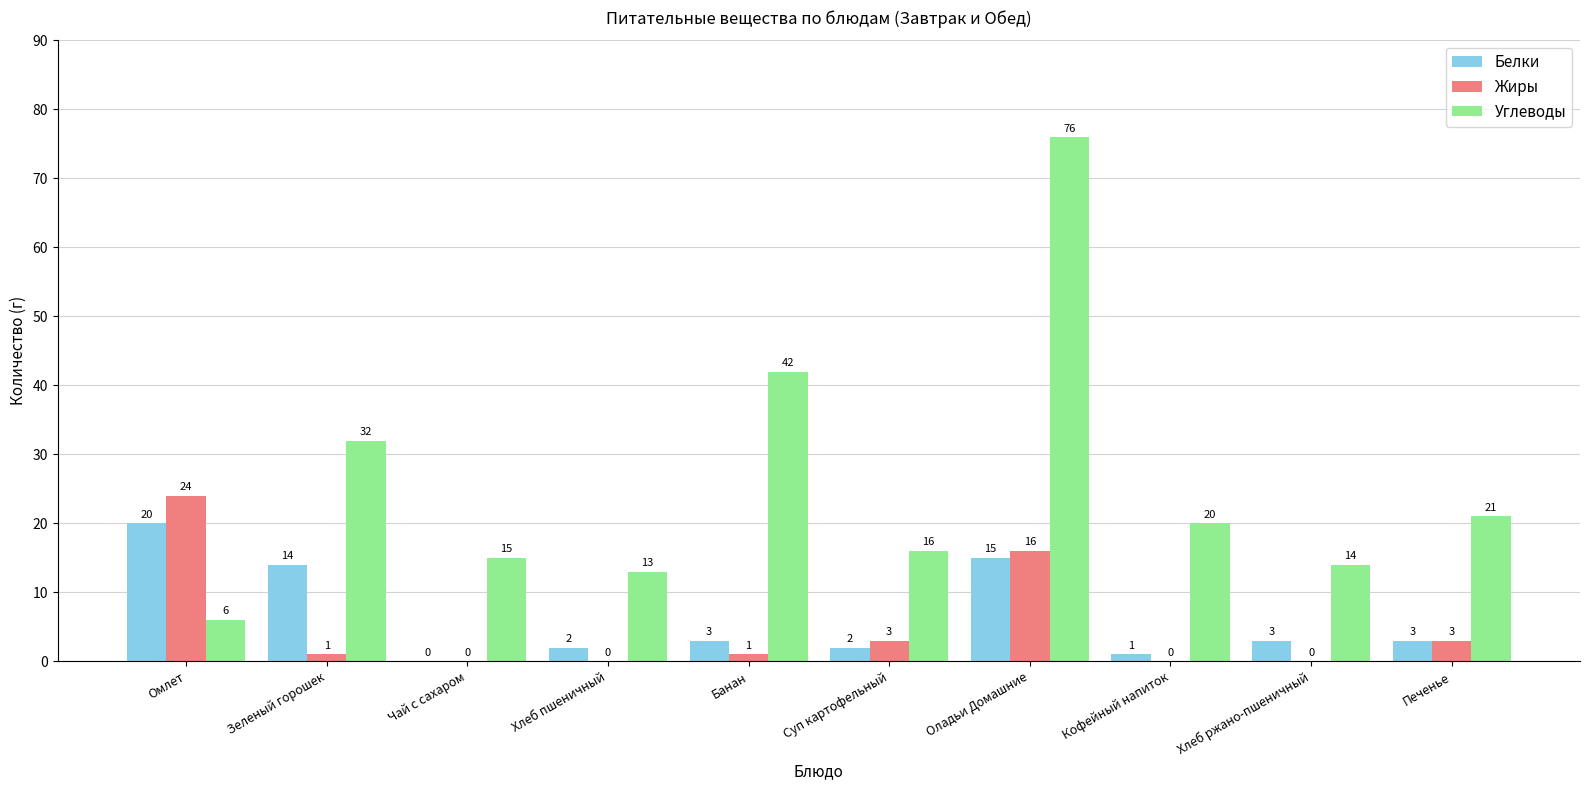

Which series has the largest range (max minus min)?

Углеводы